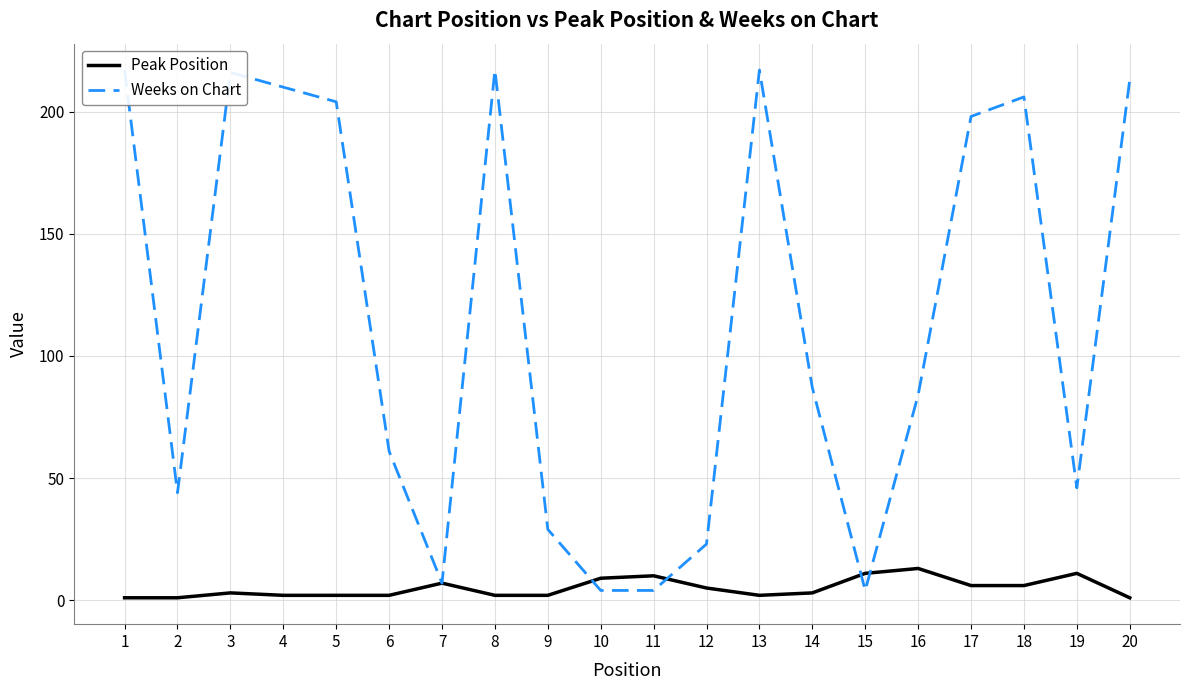

At which category does the chart reach its peak across all series?

1